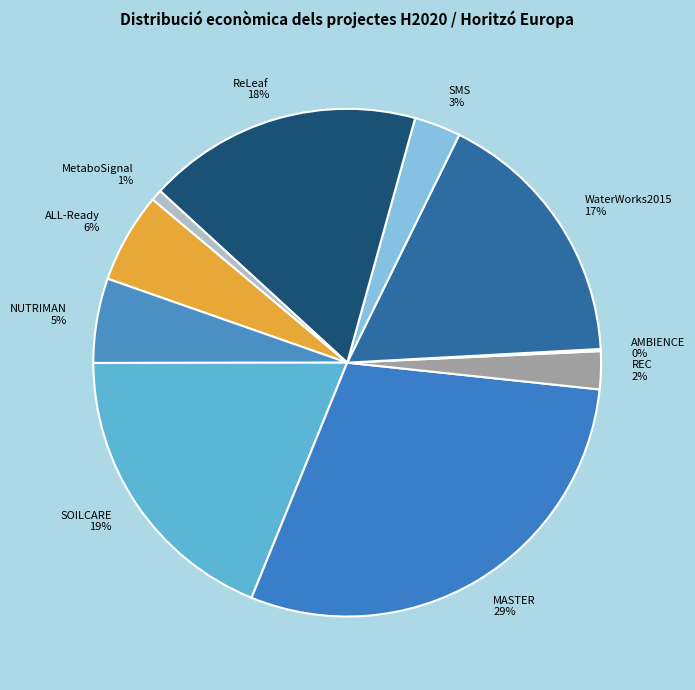

Does ReLeaf 18% account for over 50% of the chart?

No